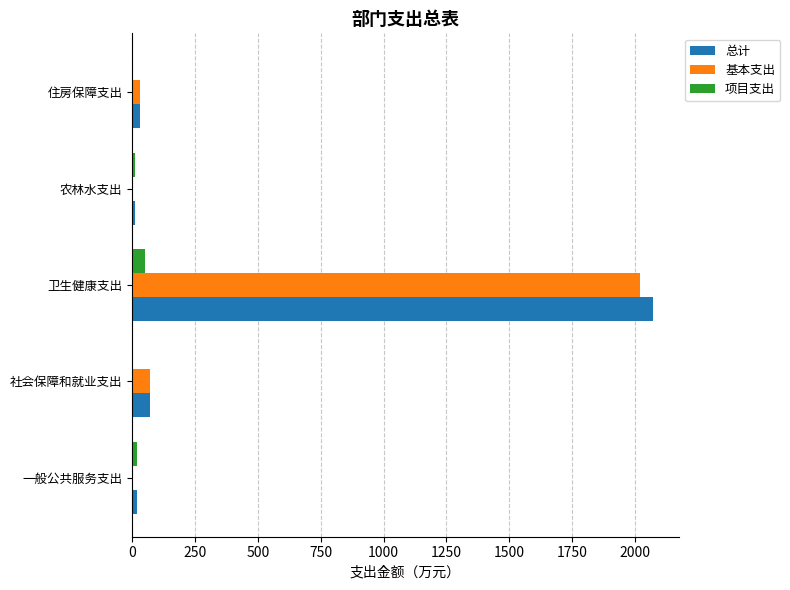

At which category does the chart reach its peak across all series?

卫生健康支出